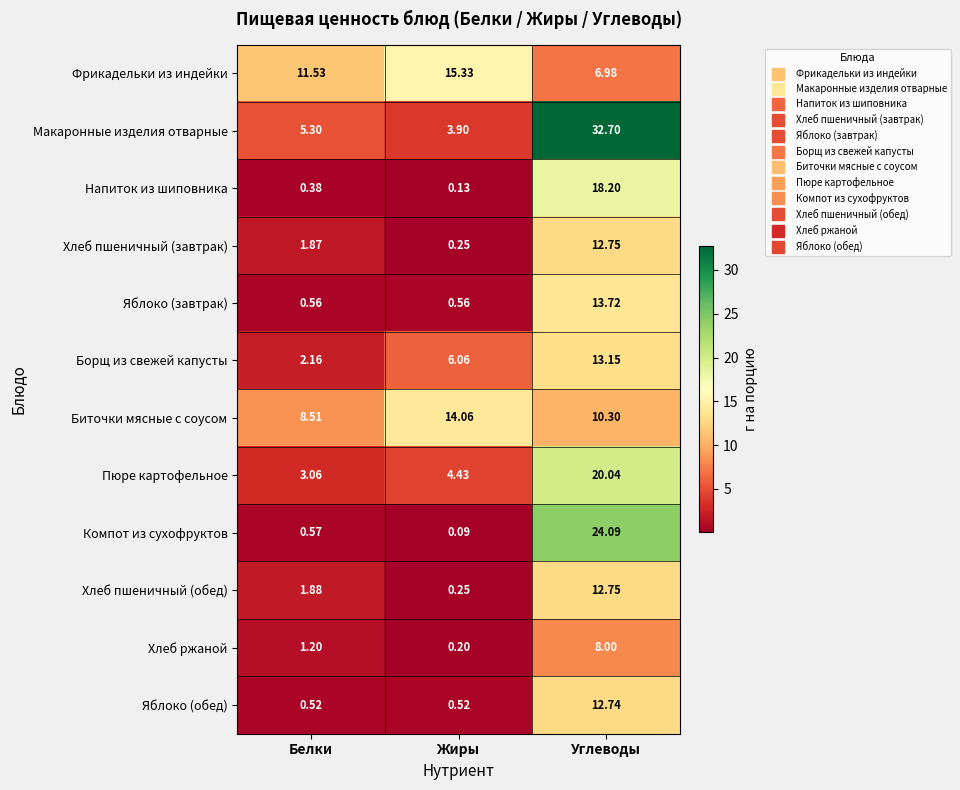

Between Белки and Углеводы, which series saw the biggest shift?

Макаронные изделия отварные